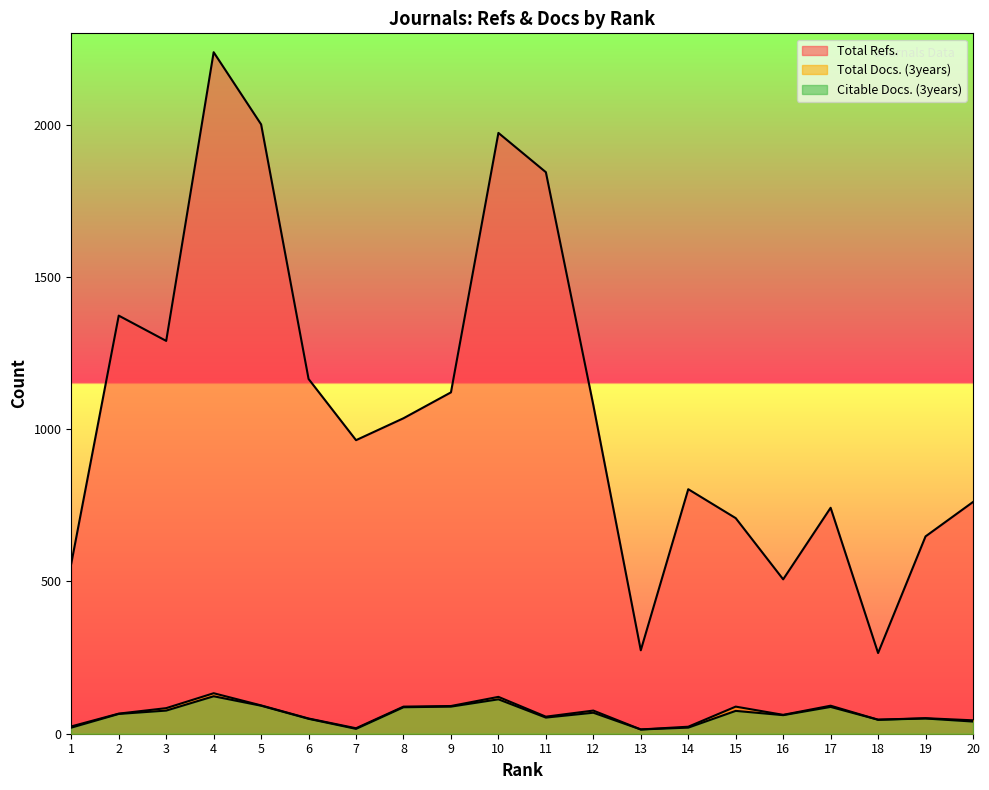

True or false: Citable Docs. (3years) and Total Docs. (3years) cross at least once.

False